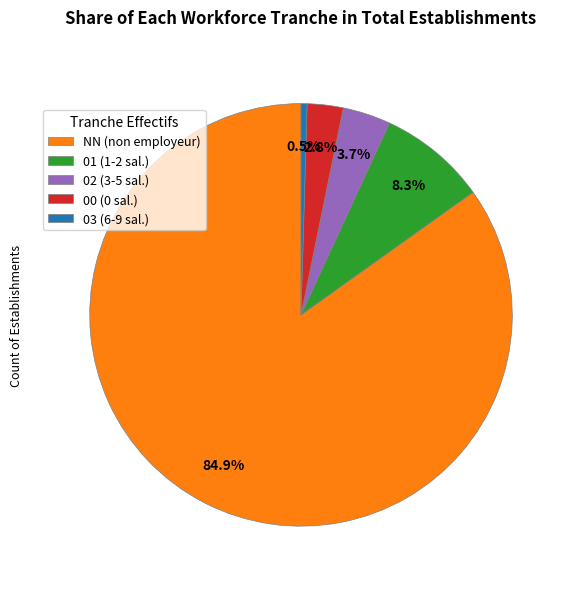

Which slice is the largest?

NN